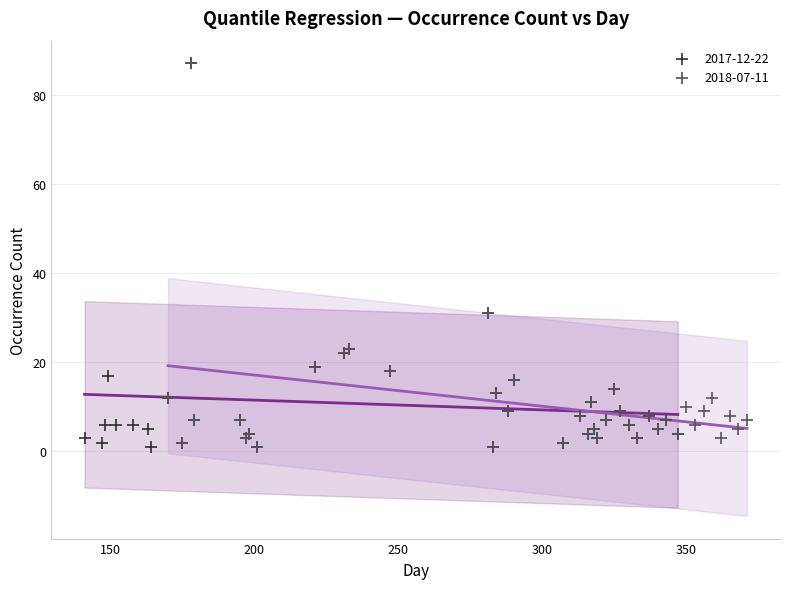

What are all the series names shown in the legend?

2017-12-22, 2018-07-11